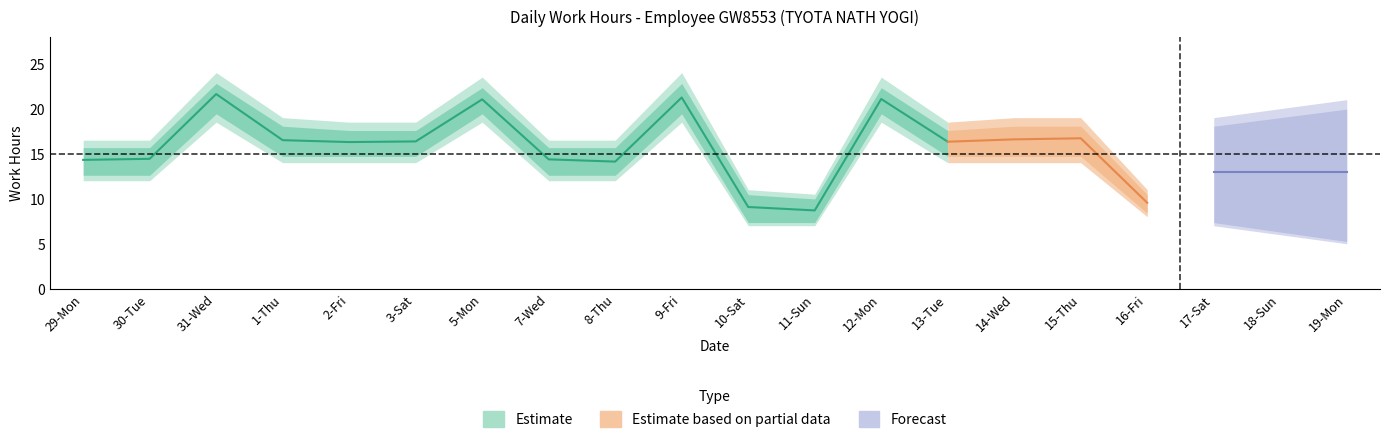

At which label does Estimate_low reach its minimum?

10-Sat